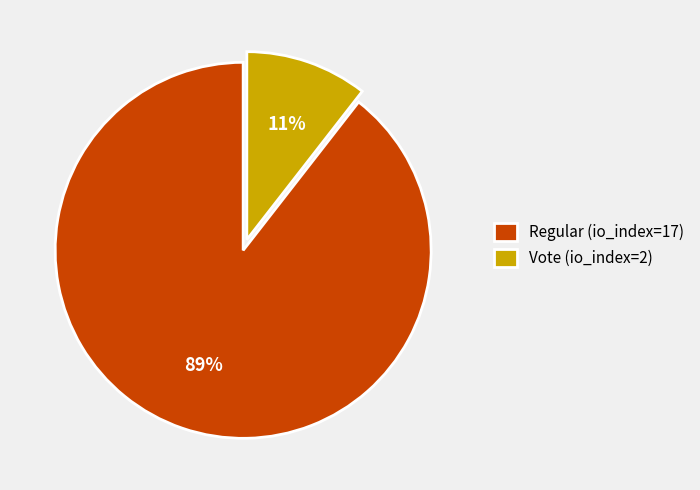

To the nearest percent, what is the average slice percentage?

50%